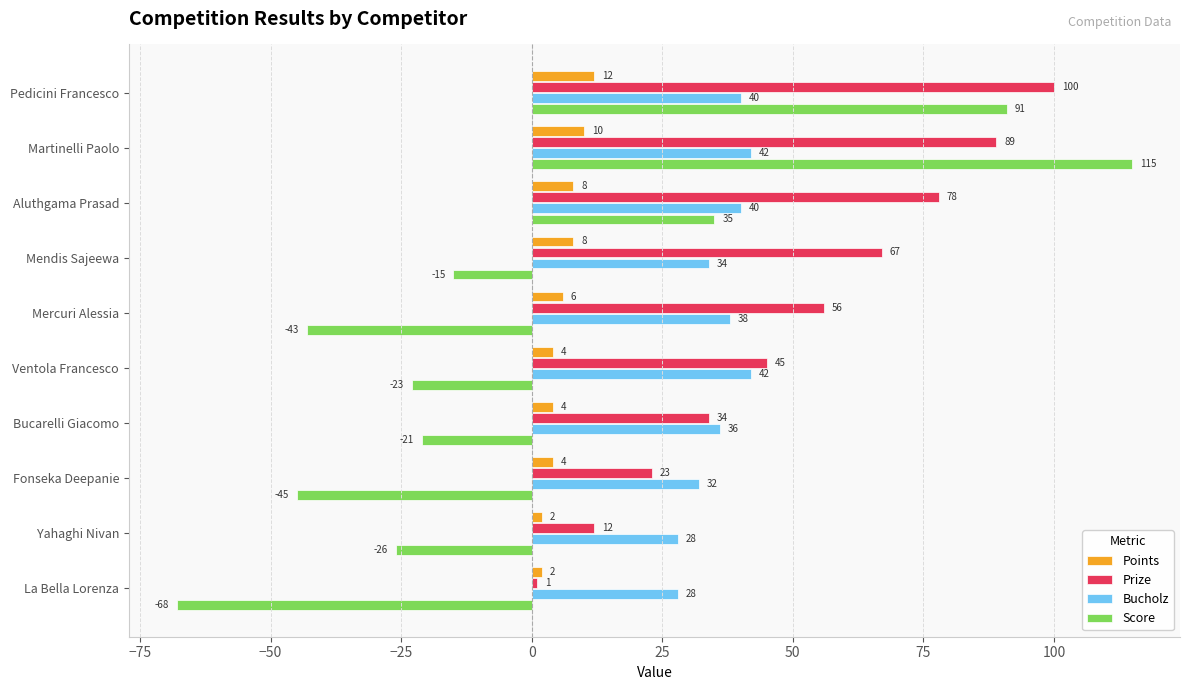

Rank the series at Mendis Sajeewa from lowest to highest value.

Score, Points, Bucholz, Prize